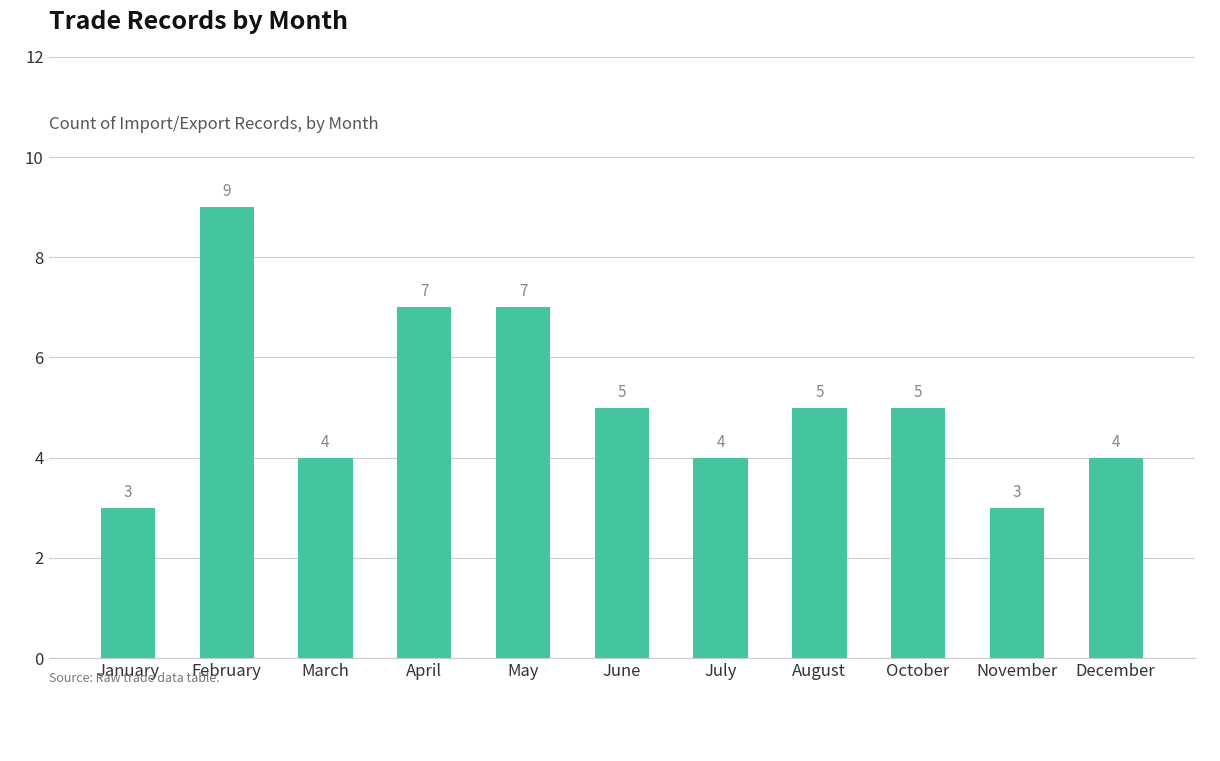

The value at August is 5. True or false?

True